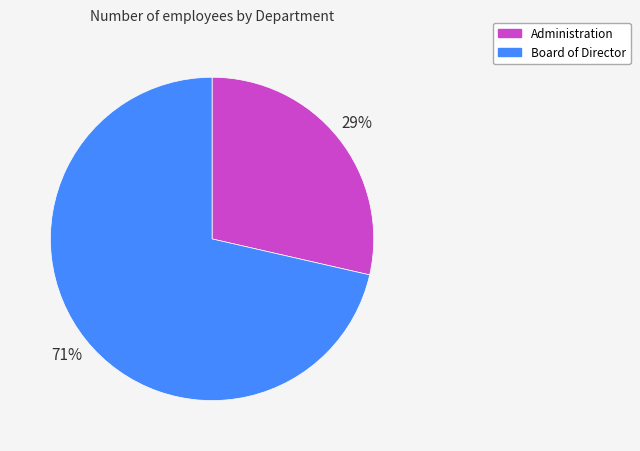

What is the smallest slice in the pie chart?

Administration